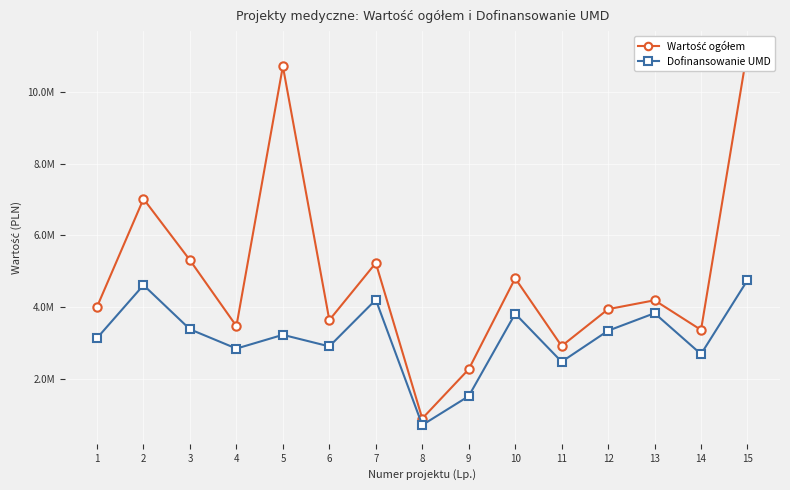

What is the sum of all Wartość ogółem values?

72951513.7